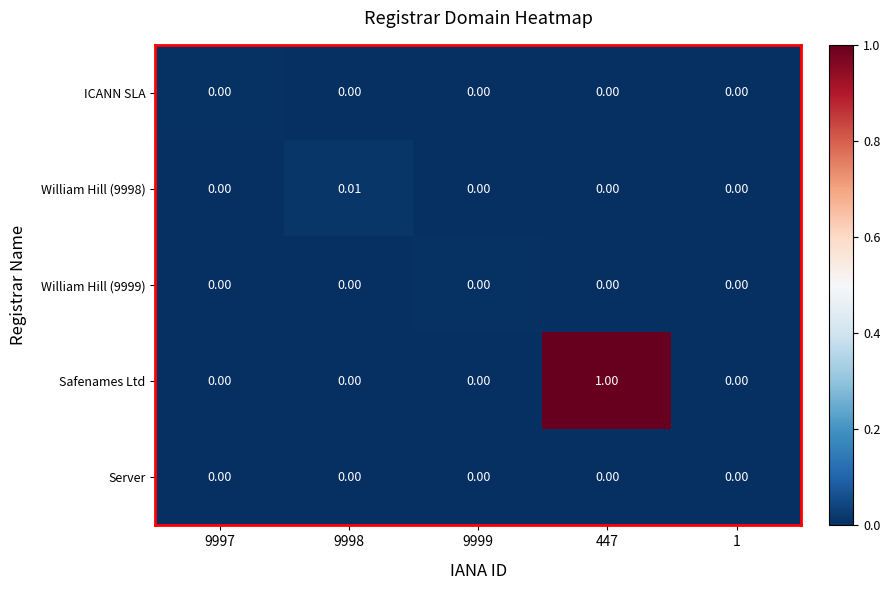

Which series has the widest spread of values?

Safenames Ltd